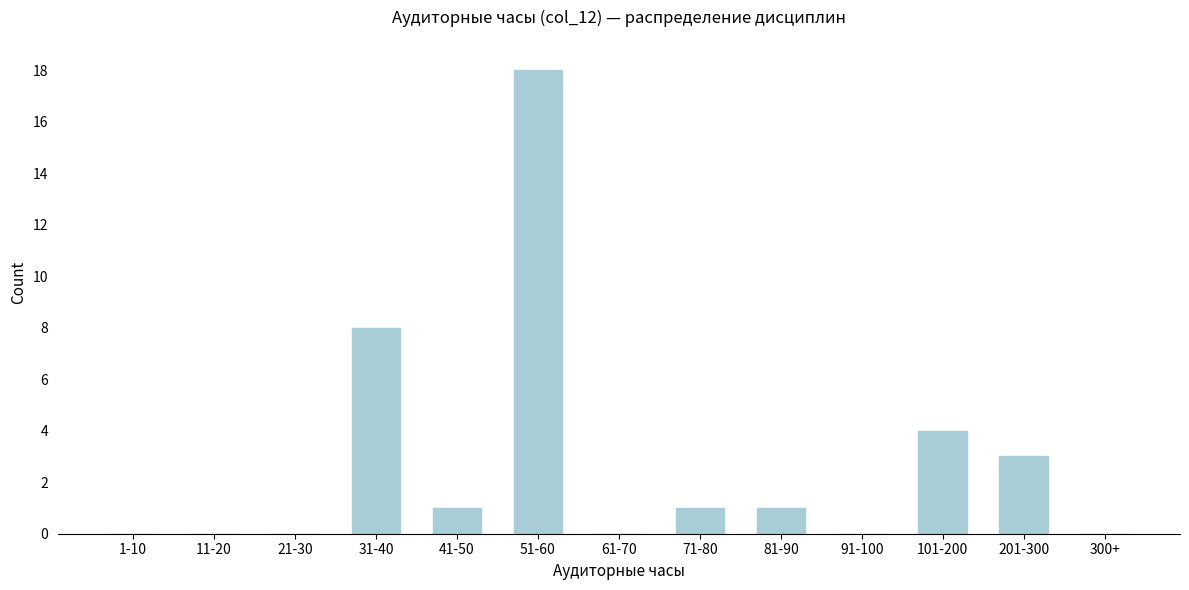

Reading left to right, transcribe all the data shown in this chart.

1-10=0	11-20=0	21-30=0	31-40=8	41-50=1	51-60=18	61-70=0	71-80=1	81-90=1	91-100=0	101-200=4	201-300=3	300+=0